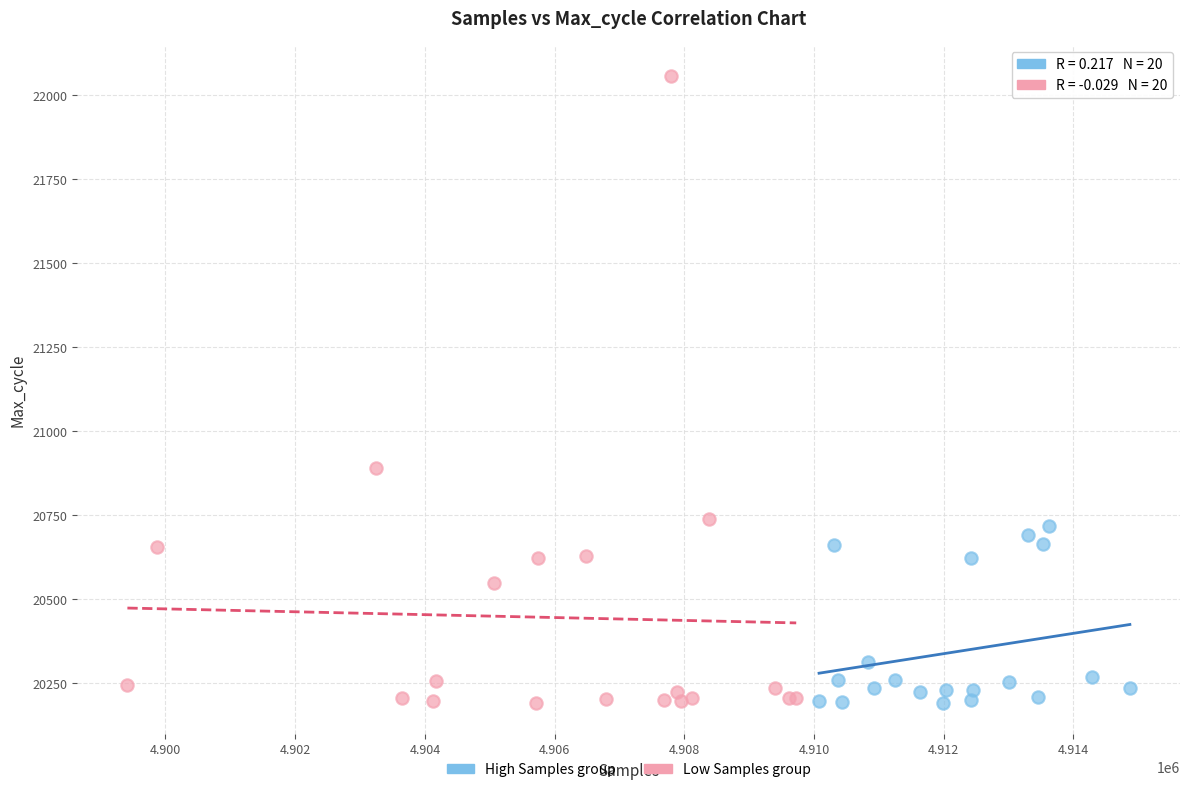

What are all the series names shown in the legend?

High Samples group, Low Samples group